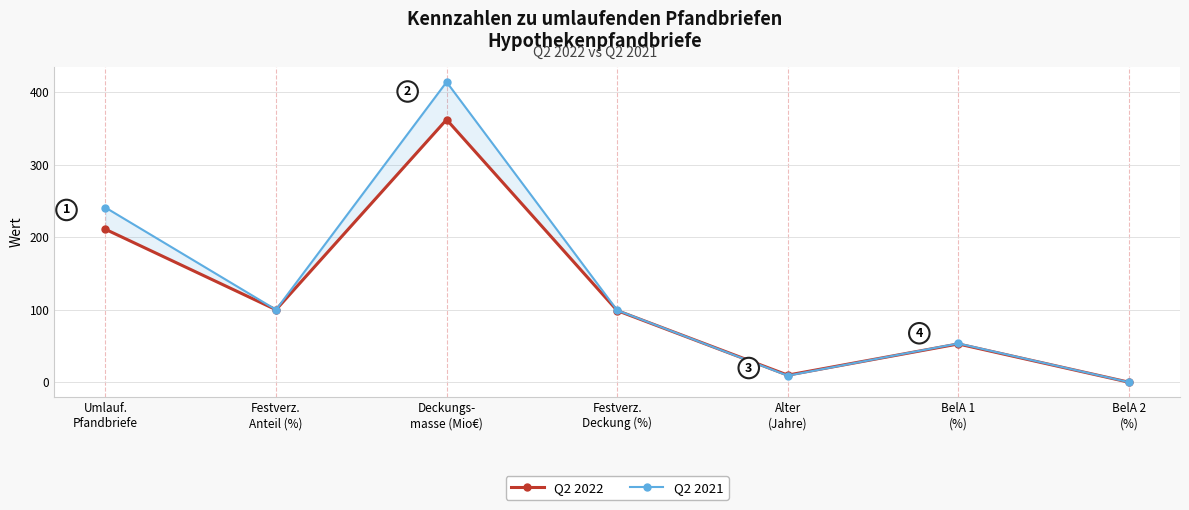

Reading left to right, list all the values displayed in this chart.

Q2 2022: Umlauf.
Pfandbriefe=211.0	Festverz.
Anteil (%)=100.0	Deckungs-
masse (Mio€)=362.4	Festverz.
Deckung (%)=98.9	Alter
(Jahre)=9.8	BelA 1
(%)=52.8	BelA 2
(%)=0.0
Q2 2021: Umlauf.
Pfandbriefe=241.0	Festverz.
Anteil (%)=100.0	Deckungs-
masse (Mio€)=414.3	Festverz.
Deckung (%)=99.3	Alter
(Jahre)=9.0	BelA 1
(%)=53.4	BelA 2
(%)=0.0